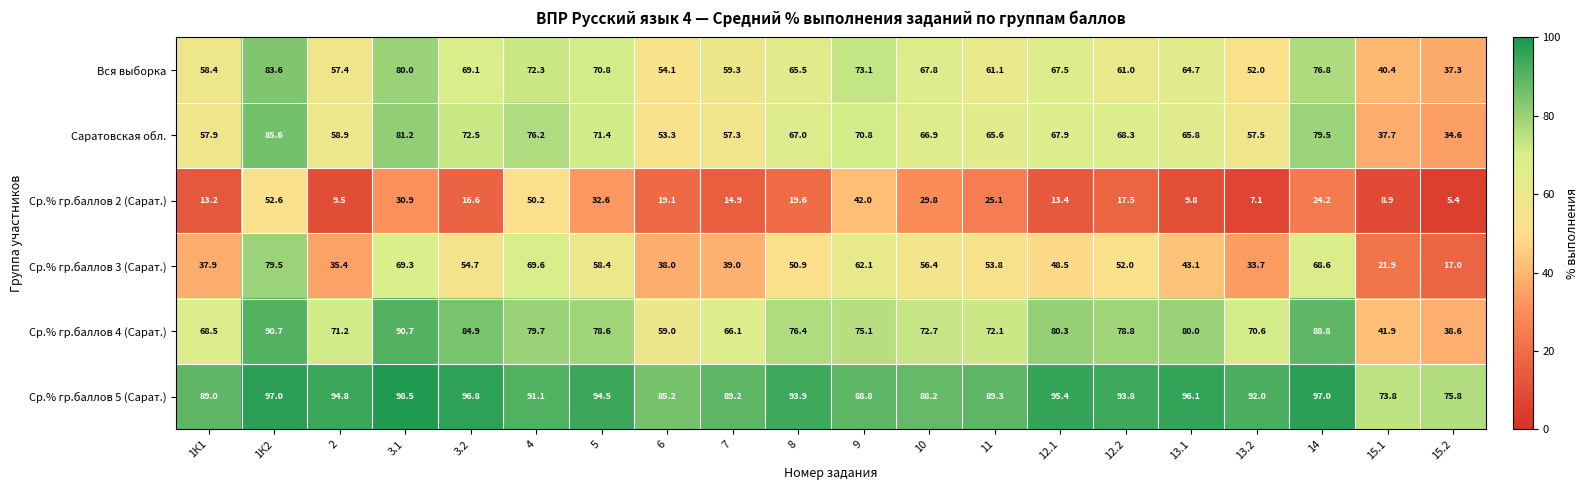

Is it true that Ср.% гр.баллов 2 (Сарат.) equals 18.1 at 5?

False